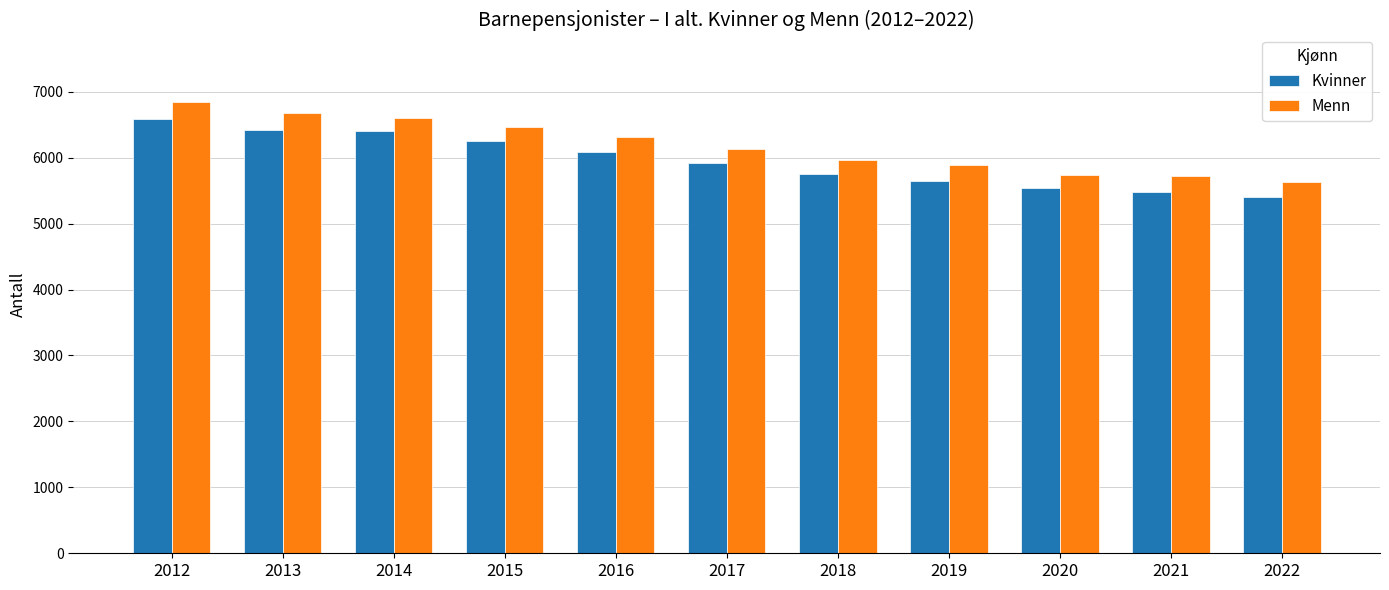

What is the sum of all Kvinner values?

65483